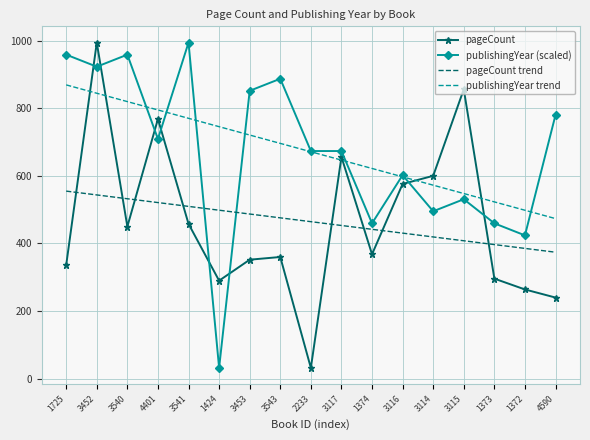

What is the sum of all publishingYear trend values?

11411.0